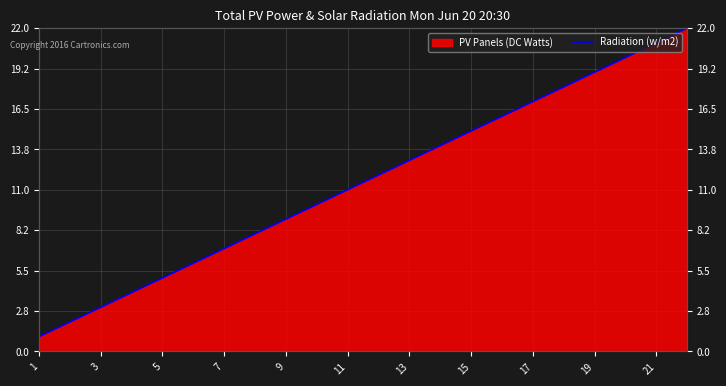

True or false: the data shows 25 at 17.

False